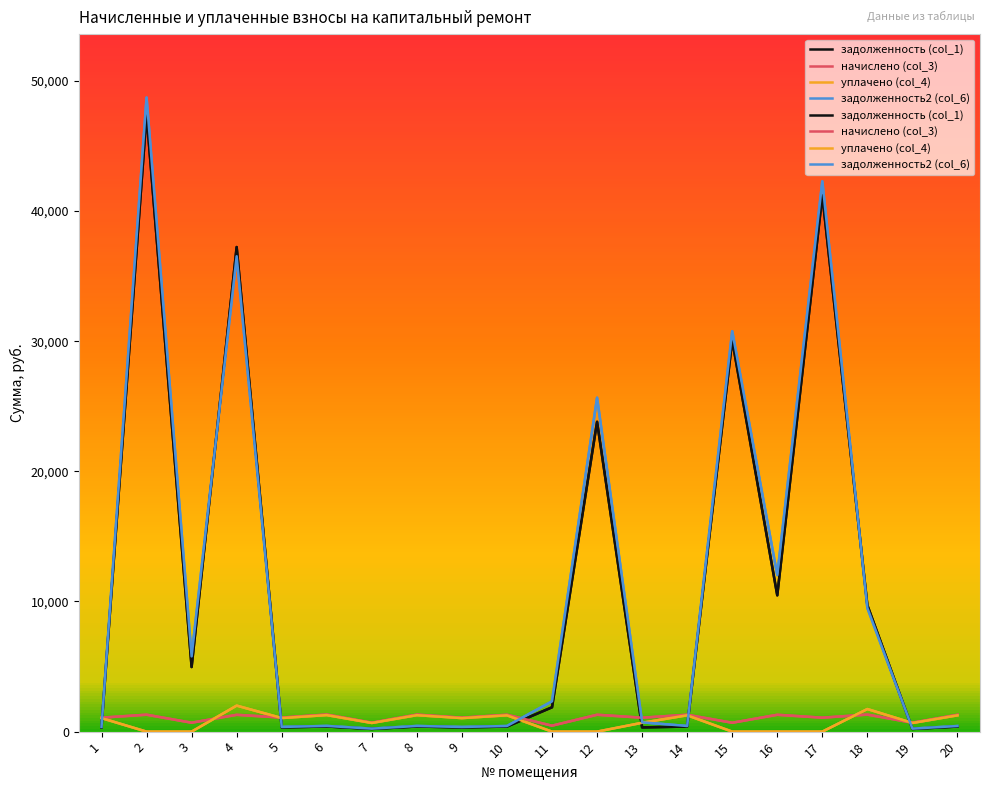

Where is задолженность2 (col_6) nearest to the value 24477?

12